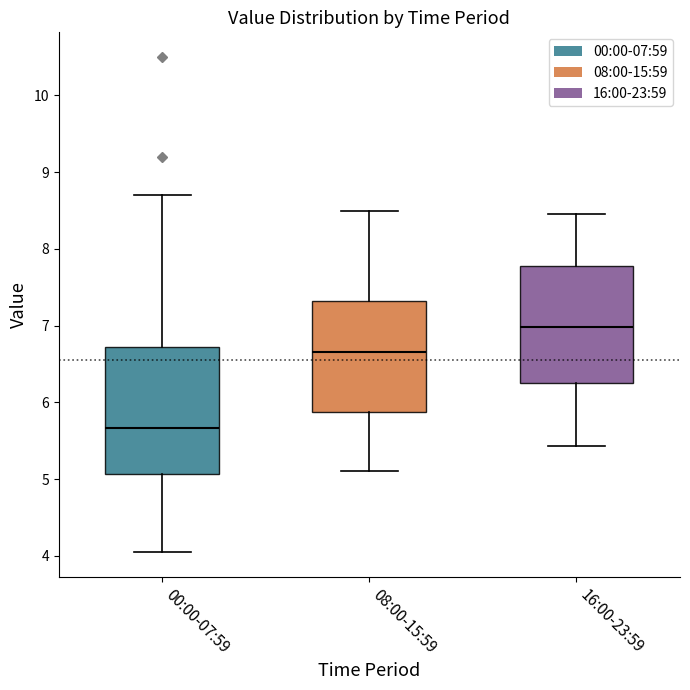

Where does the median line of the box for 00:00-07:59 sit on the y-axis? The values are not printed on the chart, so give them approximately, as read against the axis.

5.7